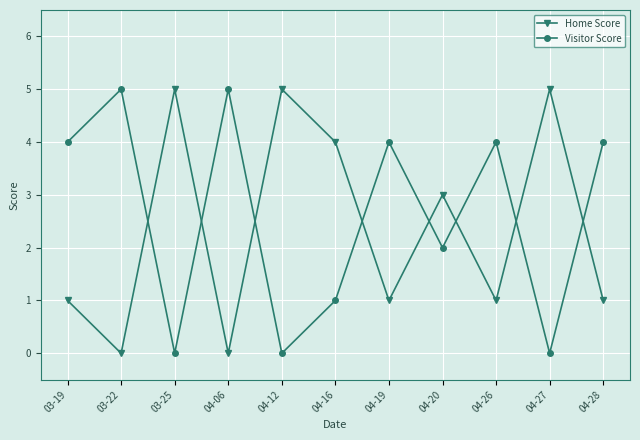

What is the approximate value of Home Score at 04-12?

5